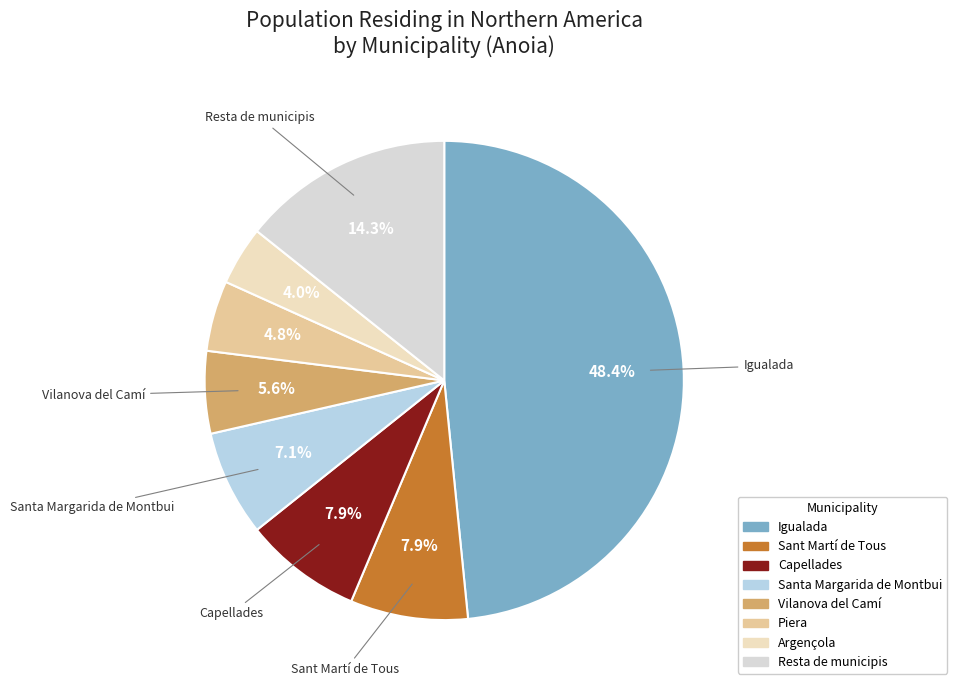

Does any single category account for the majority?

No